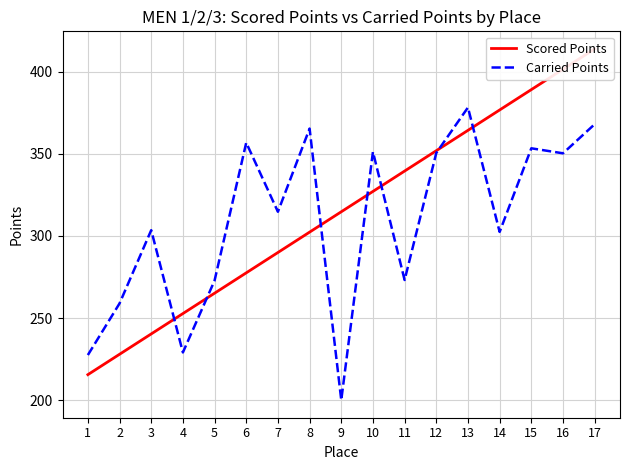

True or false: Carried Points and Scored Points intersect in this chart.

True